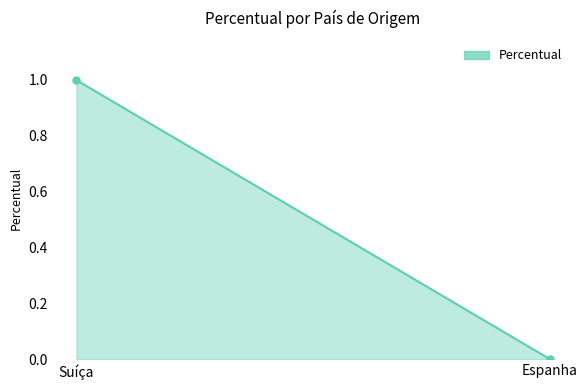

What is the label of the 1st point from the right?

Espanha